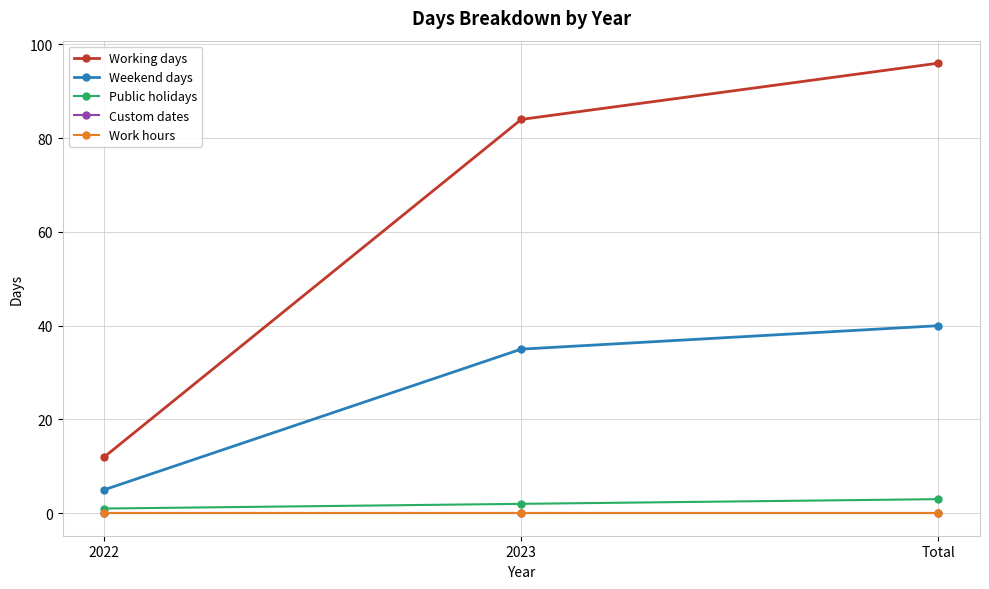

Is this an area chart (filled region under the line)?

No